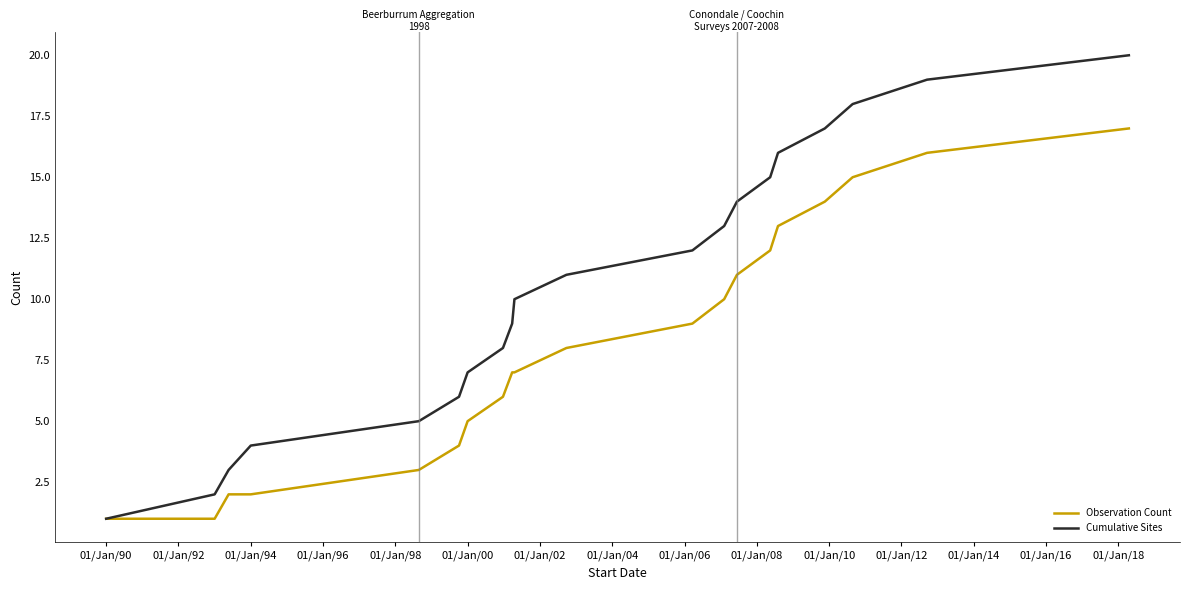

What is the highest value of the Cumulative Sites series?

20